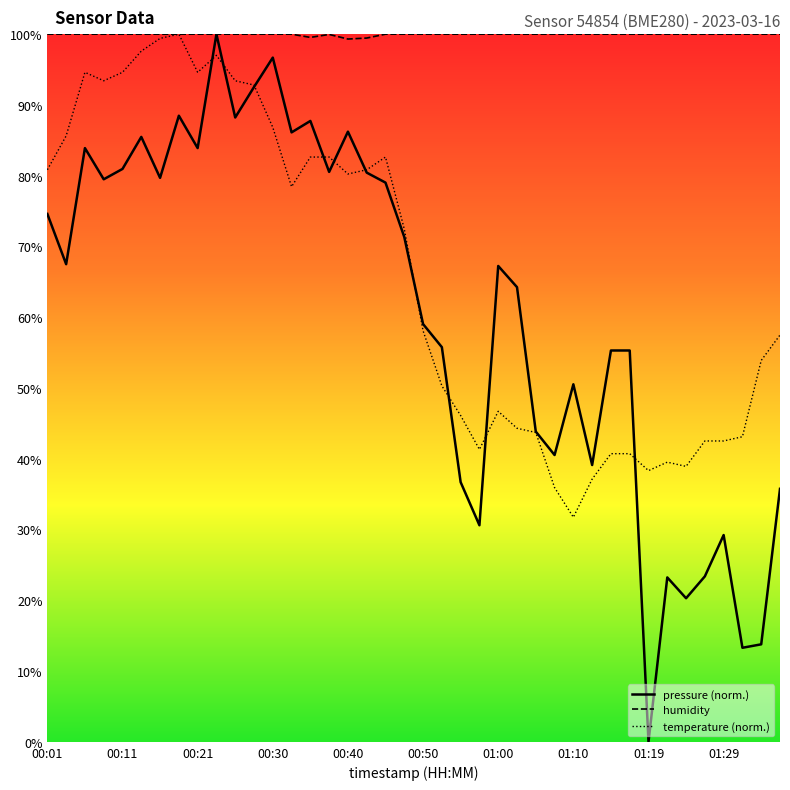

What is the value of the pressure point at the 17th from the left?

86.2